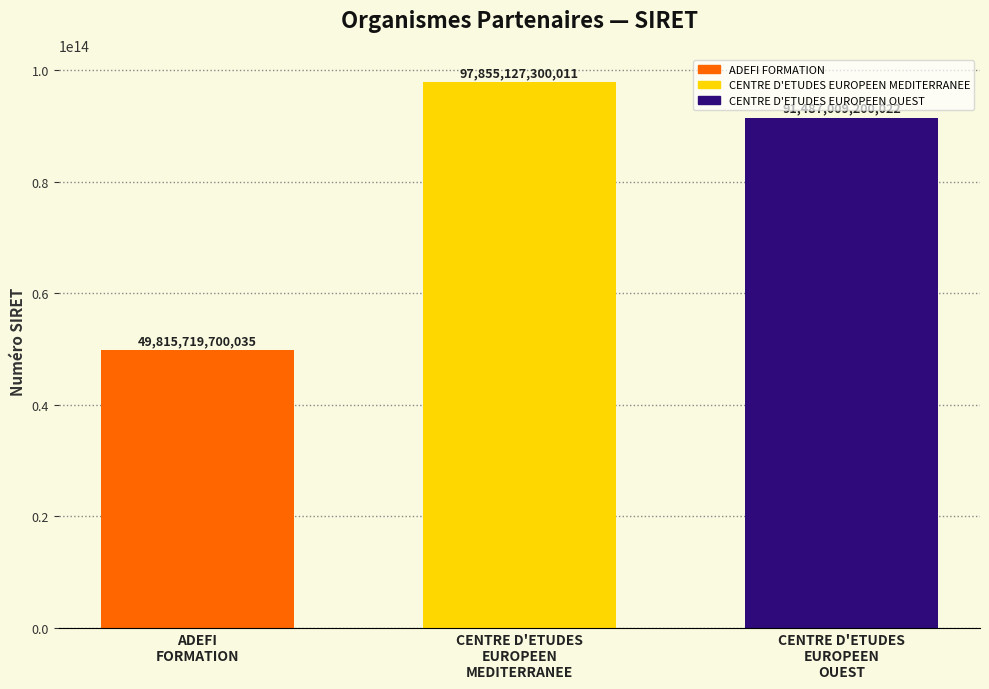

What is the average value?

79719285400023